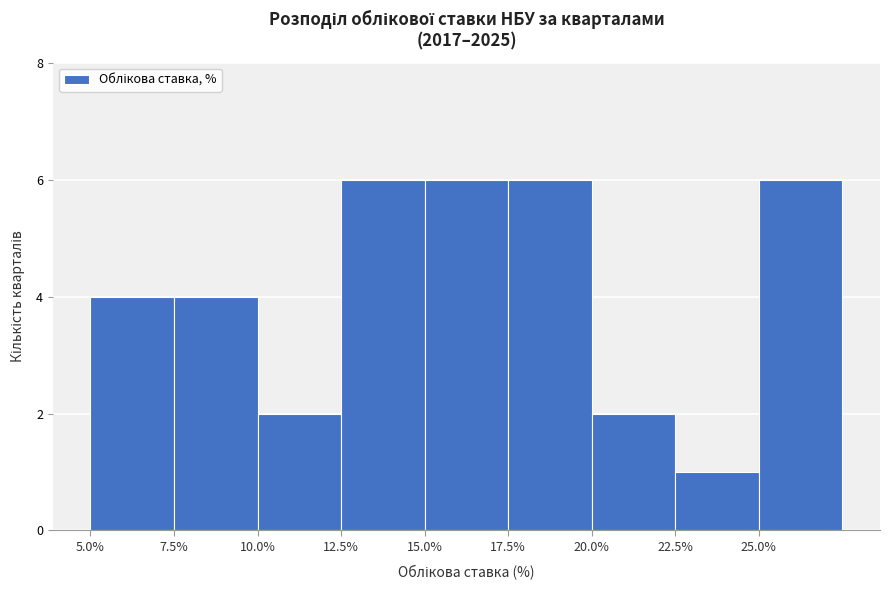

Reading left to right, list every bar in this chart as the range it spans on the x-axis followed by its height. The values are not printed on the chart, so give them approximately, as read against the axis.

5.0 to 7.5: 4
7.5 to 10.0: 4
10.0 to 12.5: 2
12.5 to 15.0: 6
15.0 to 17.5: 6
17.5 to 20.0: 6
20.0 to 22.5: 2
22.5 to 25.0: 1
25.0 to 27.5: 6